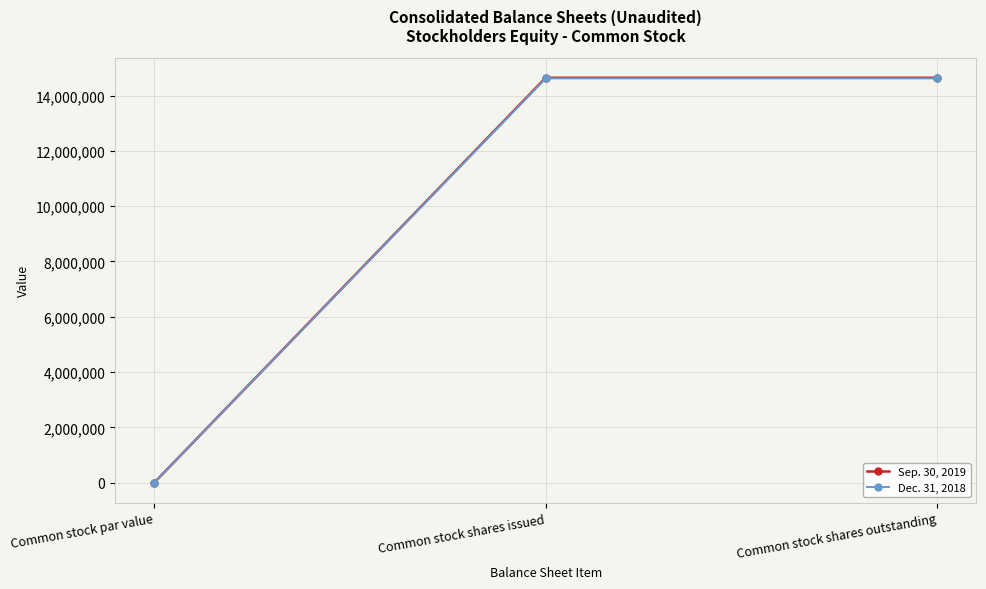

What is the maximum value shown in the chart?

14647515